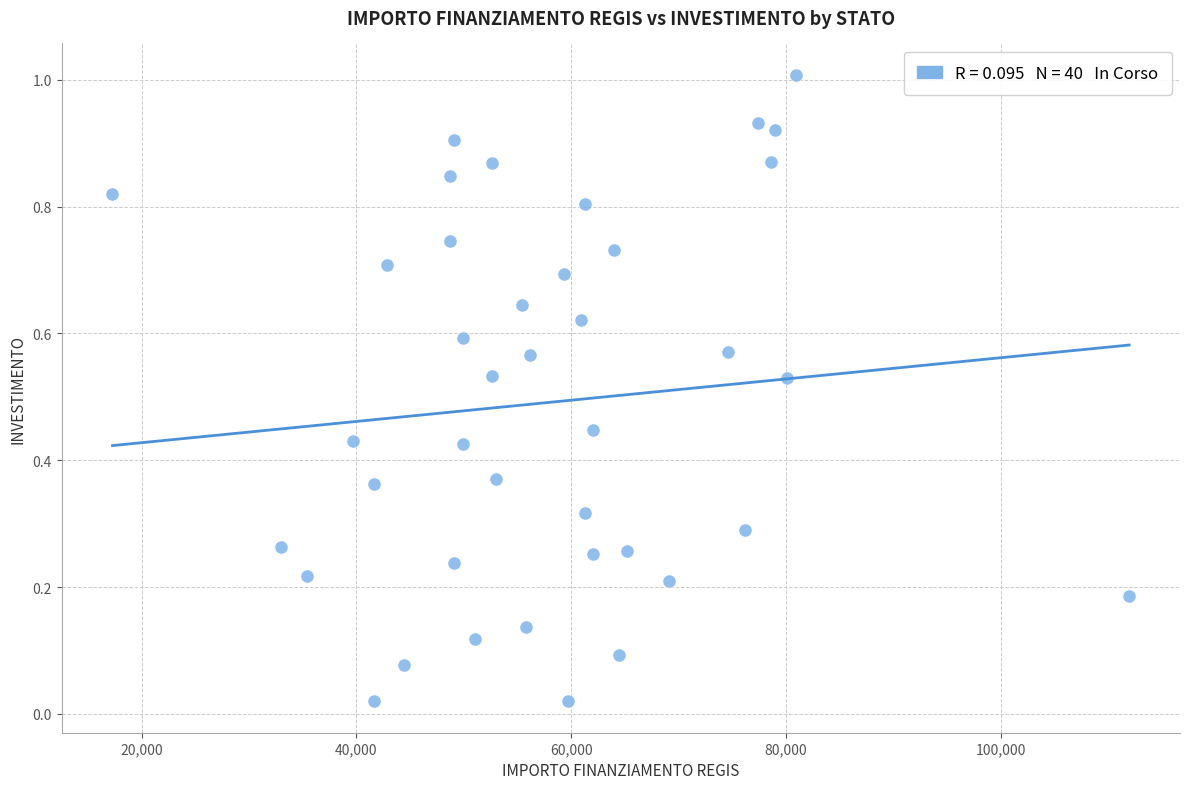

How many data points are displayed?

40